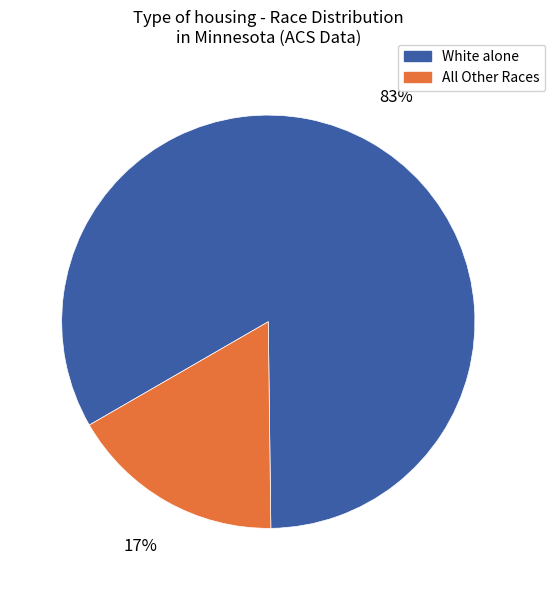

Which slice is the largest?

White alone